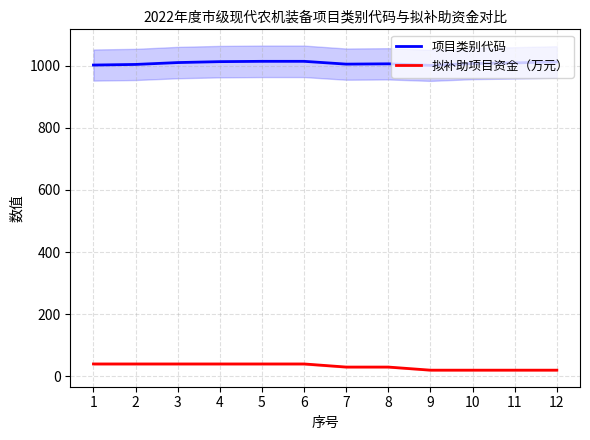

True or false: 项目类别代码 and 拟补助项目资金（万元） cross at least once.

False